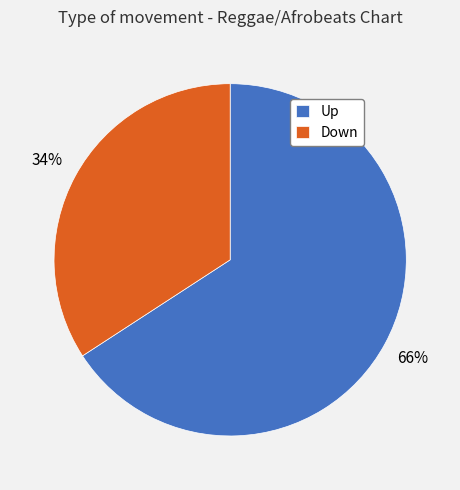

To the nearest percent, what is the difference between the largest and smallest slice percentages?

32%